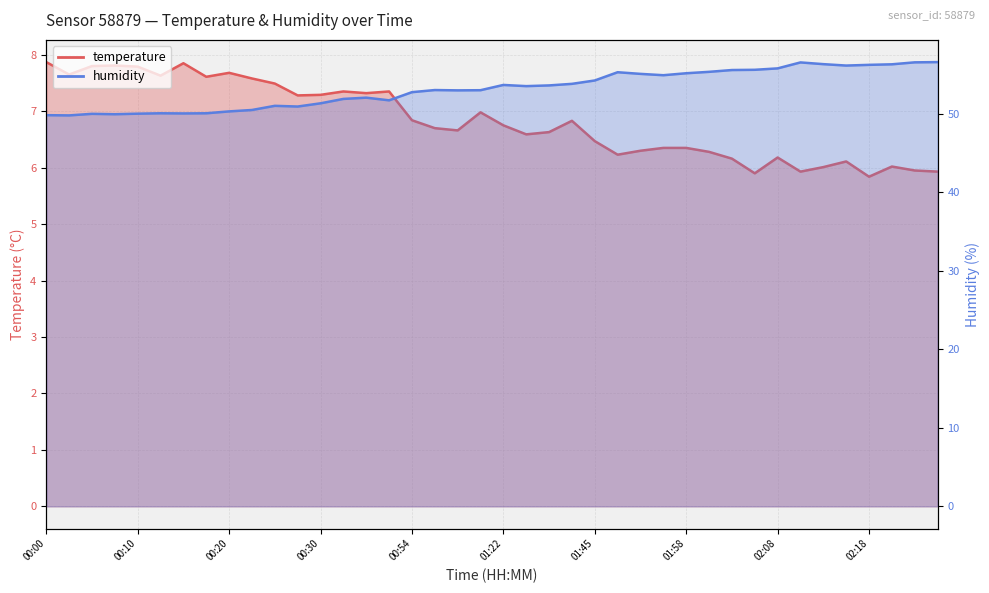

At which label is temperature closest to 6?

02:13